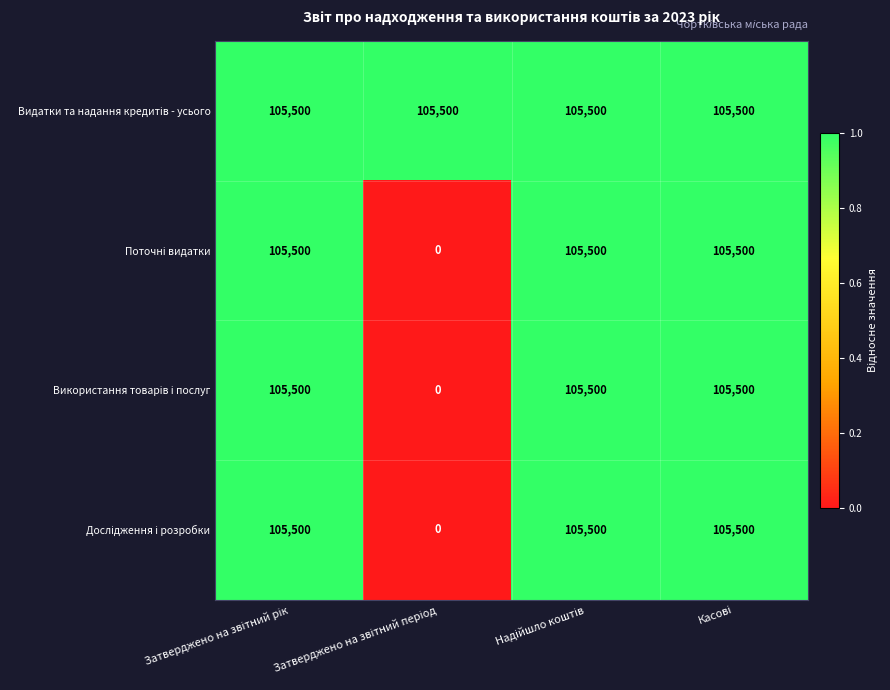

At how many categories does at least one series exceed 33281?

4